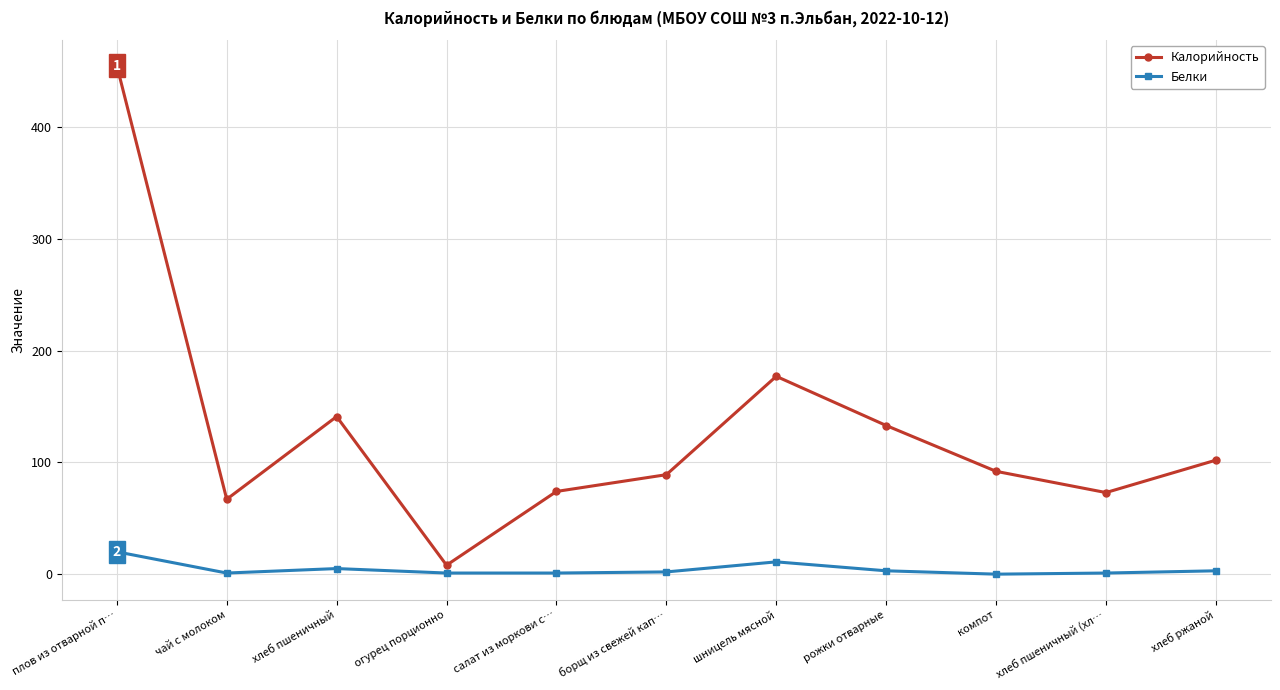

What is the difference between the maximum and second lowest values in the Белки series?

19